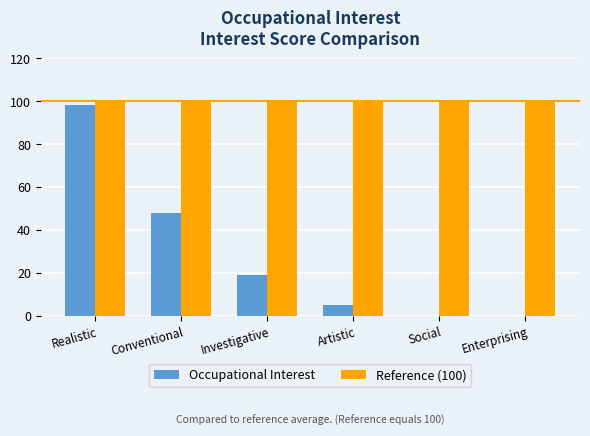

Count the number of data series in this chart.

2